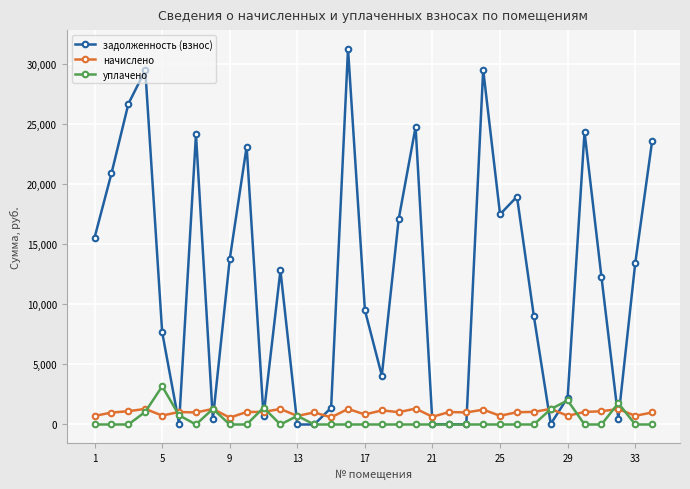

Which series has the largest total across all categories?

задолженность (взнос)